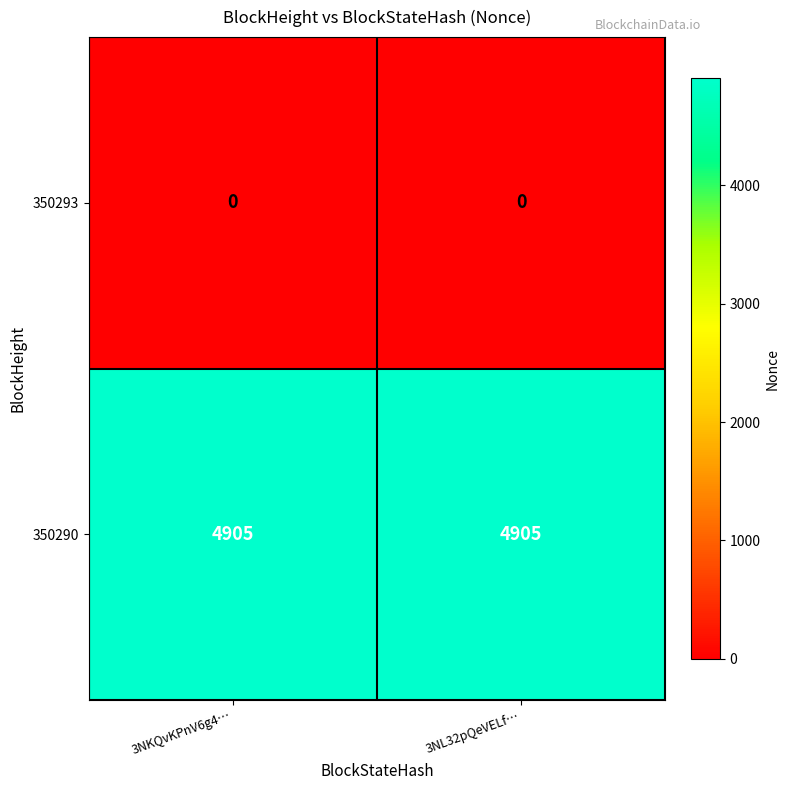

What is the total value across all series at 3NL32pQeVELf…?

4905